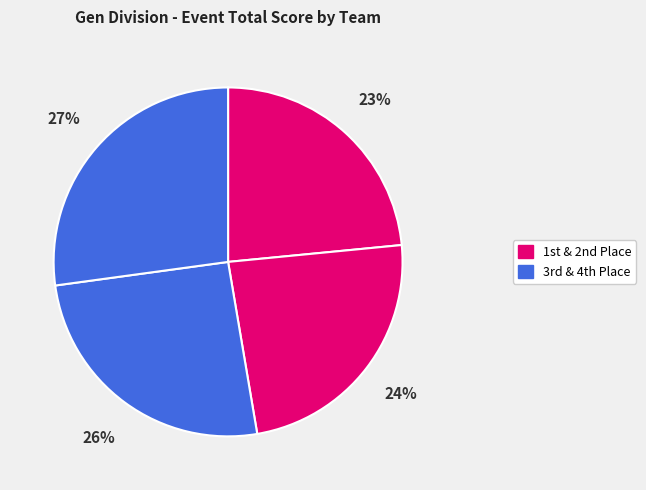

Does any single category account for the majority?

No